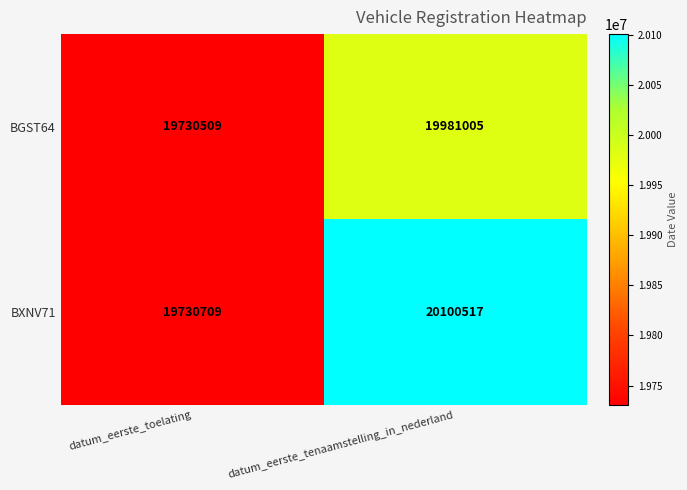

What is the difference between the maximum and minimum values in the BGST64 series?

250496